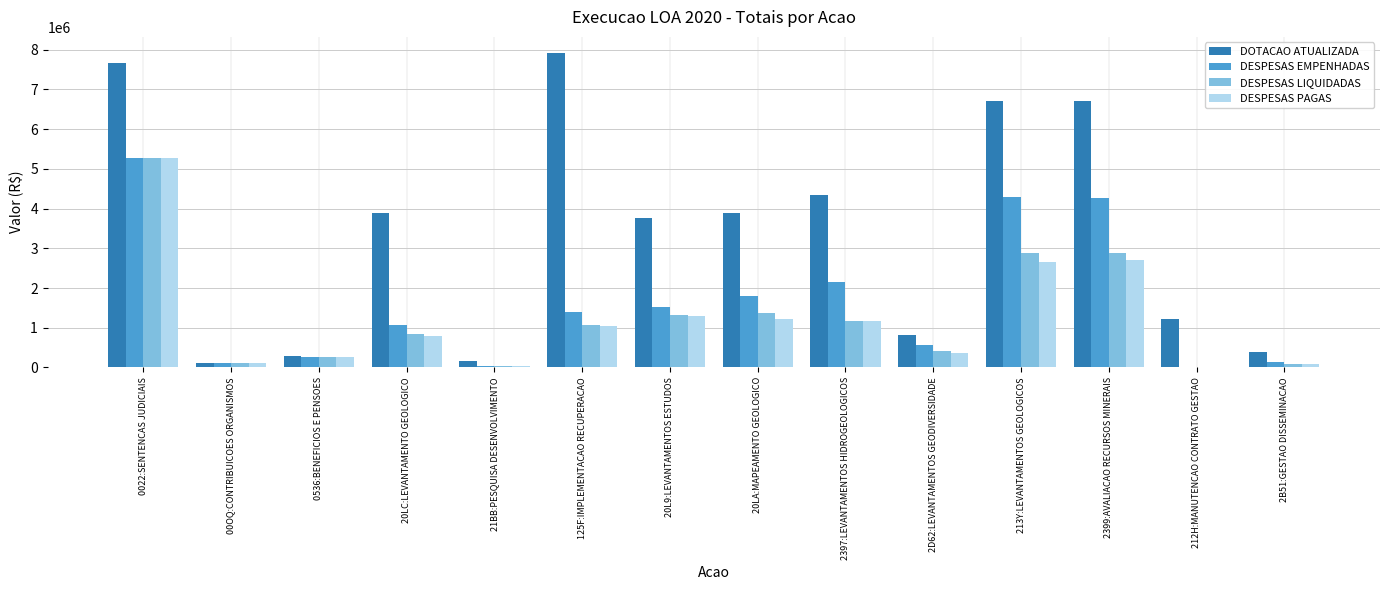

Count the number of categories in the chart.

14